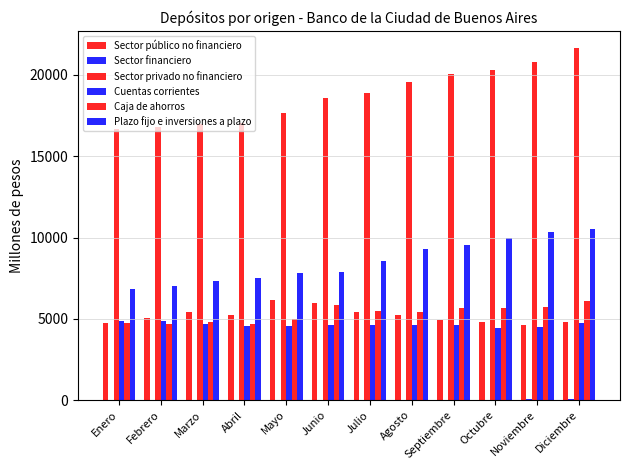

List the labels in order of Cuentas corrientes value, smallest first.

Octubre, Noviembre, Mayo, Abril, Junio, Agosto, Julio, Septiembre, Marzo, Diciembre, Febrero, Enero